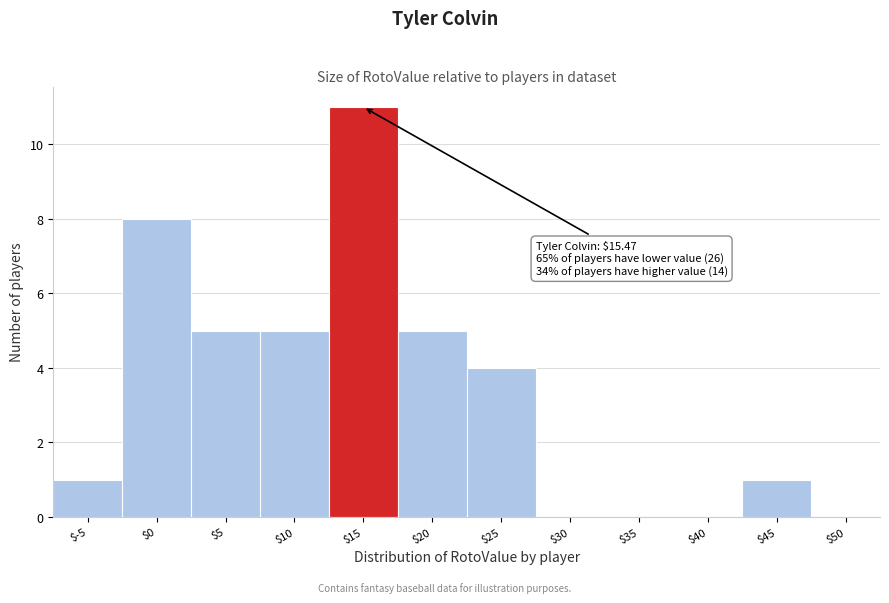

Which label corresponds to the largest value in the chart?

$15